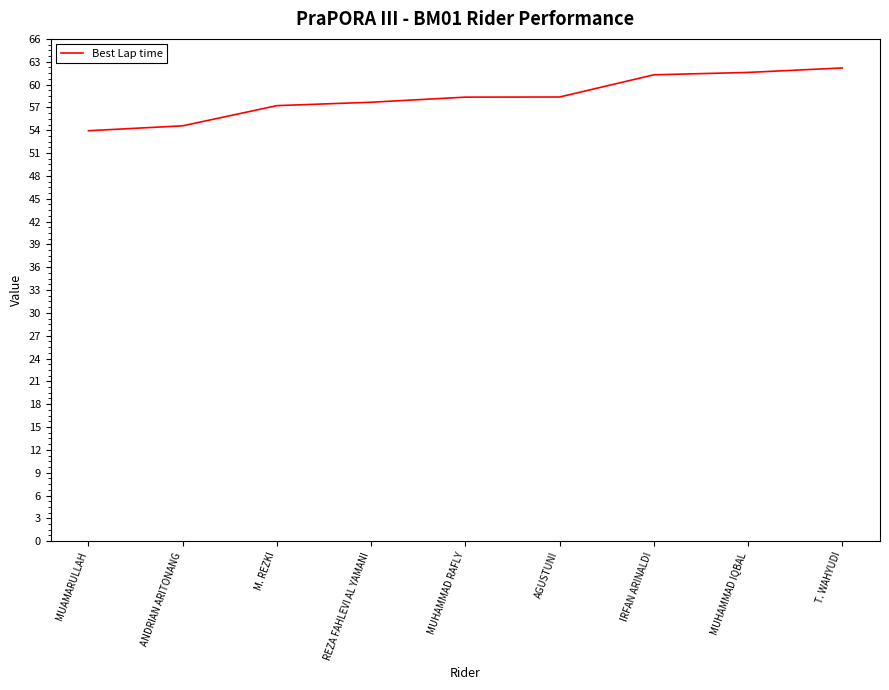

Read the value at AGUSTUNI.

58.4